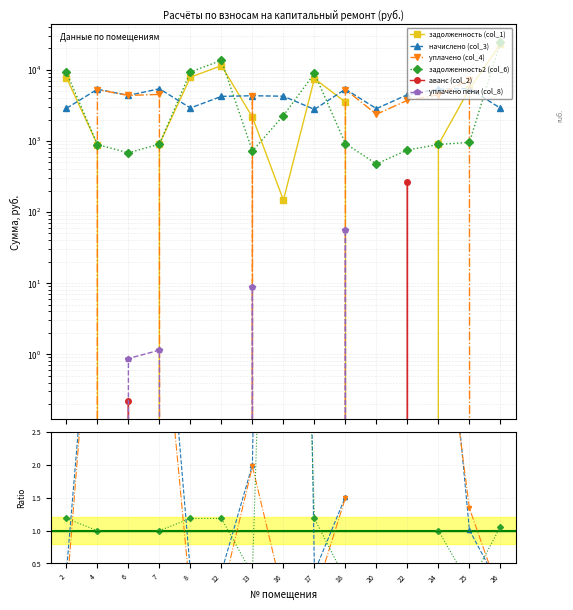

How many positive values does the задолженность (col_1) series have?

12